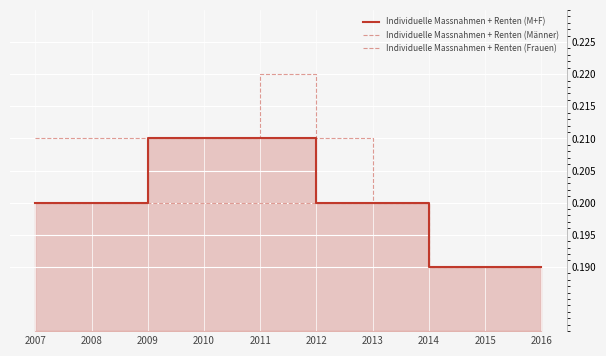

What is the sum of all Individuelle Massnahmen + Renten (M+F) values?

2.0